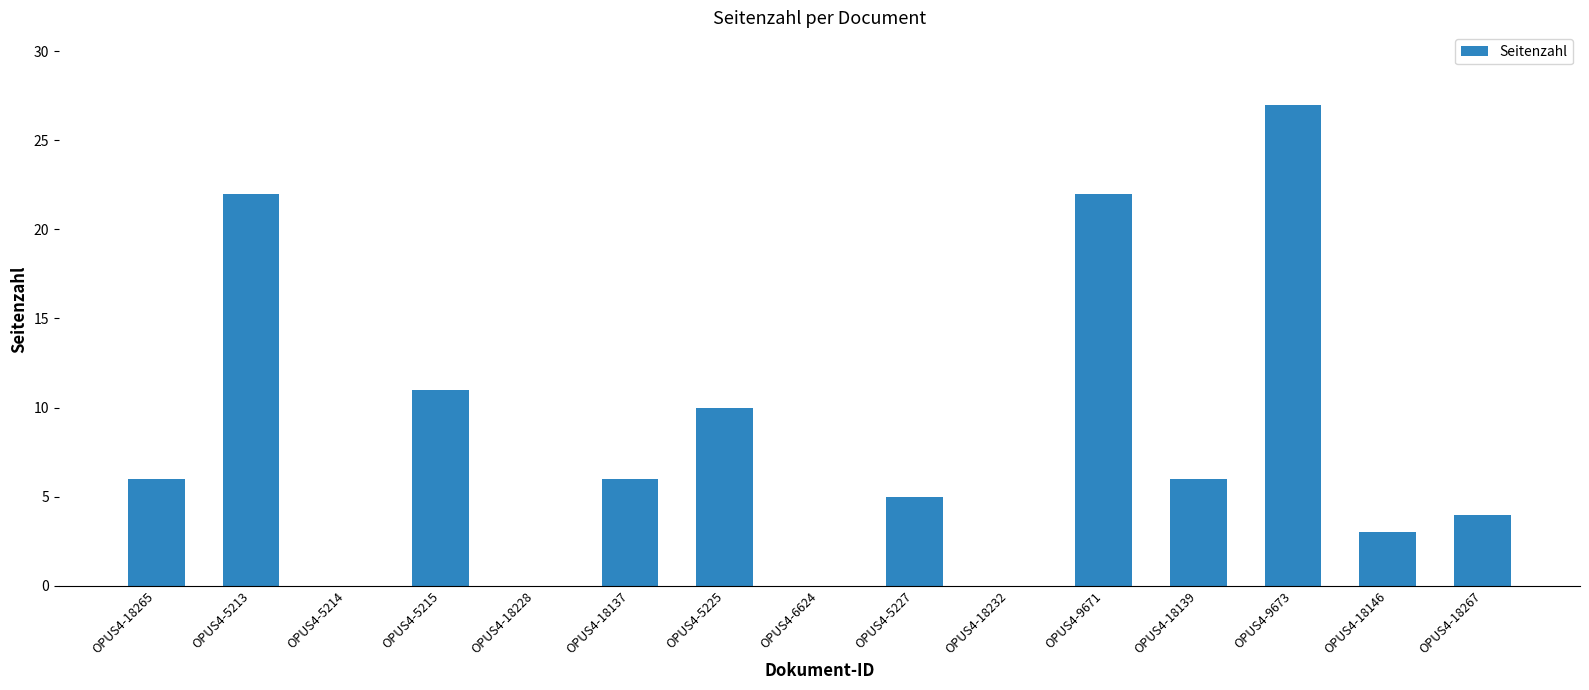

Count the number of categories in the chart.

15